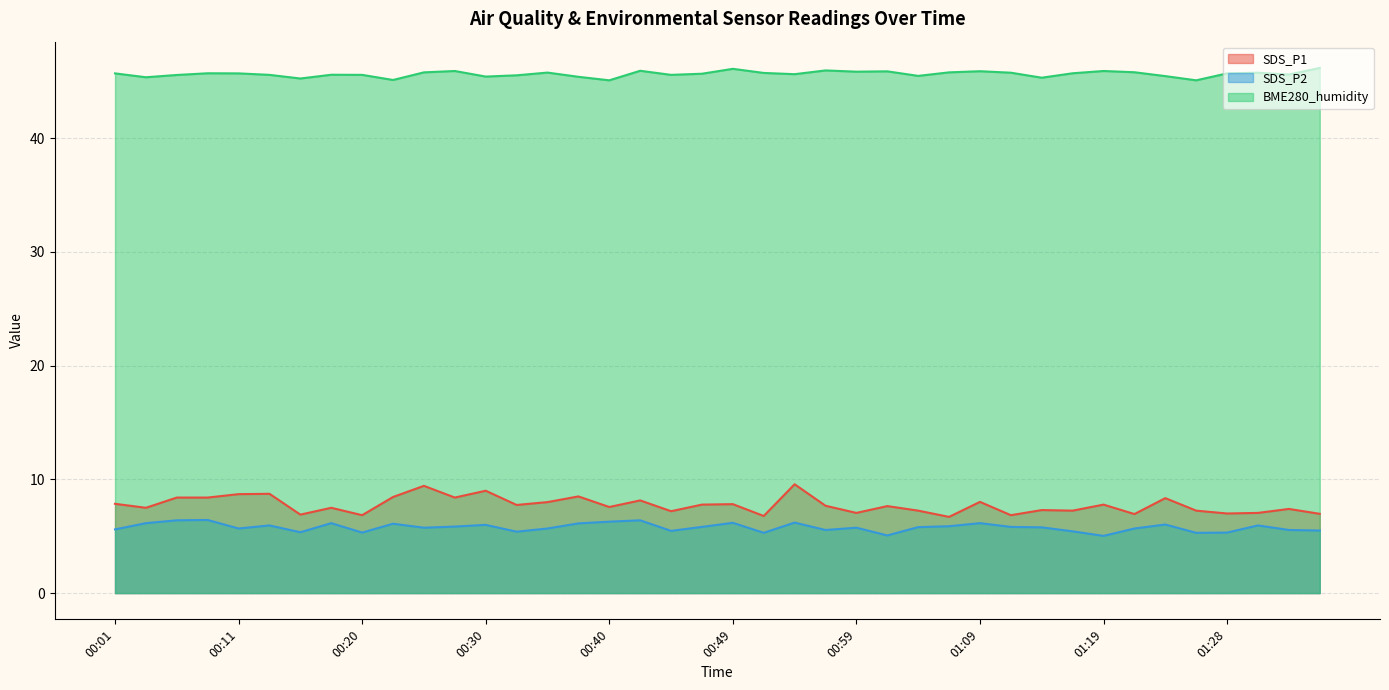

Reading right to left, list all the values displayed in this chart.

SDS_P1: 7.0	7.4	7.0	7.0	7.2	8.3	7.0	7.8	7.2	7.3	6.8	8.0	6.7	7.2	7.7	7.0	7.7	9.6	6.8	7.8	7.8	7.2	8.2	7.6	8.5	8.0	7.8	9.0	8.4	9.4	8.4	6.8	7.5	6.9	8.7	8.7	8.4	8.4	7.5	7.8
SDS_P2: 5.5	5.5	6.0	5.3	5.3	6.0	5.7	5.0	5.4	5.8	5.8	6.2	5.9	5.8	5.1	5.8	5.5	6.2	5.3	6.2	5.8	5.5	6.4	6.3	6.1	5.7	5.4	6.0	5.8	5.8	6.1	5.3	6.2	5.3	6.0	5.7	6.4	6.4	6.2	5.6
BME280_humidity: 46.2	45.6	45.8	45.7	45.1	45.5	45.8	45.9	45.7	45.3	45.8	45.9	45.8	45.5	45.9	45.9	46.0	45.6	45.7	46.1	45.7	45.6	45.9	45.1	45.4	45.8	45.5	45.4	45.9	45.8	45.1	45.6	45.6	45.2	45.6	45.7	45.7	45.6	45.4	45.7